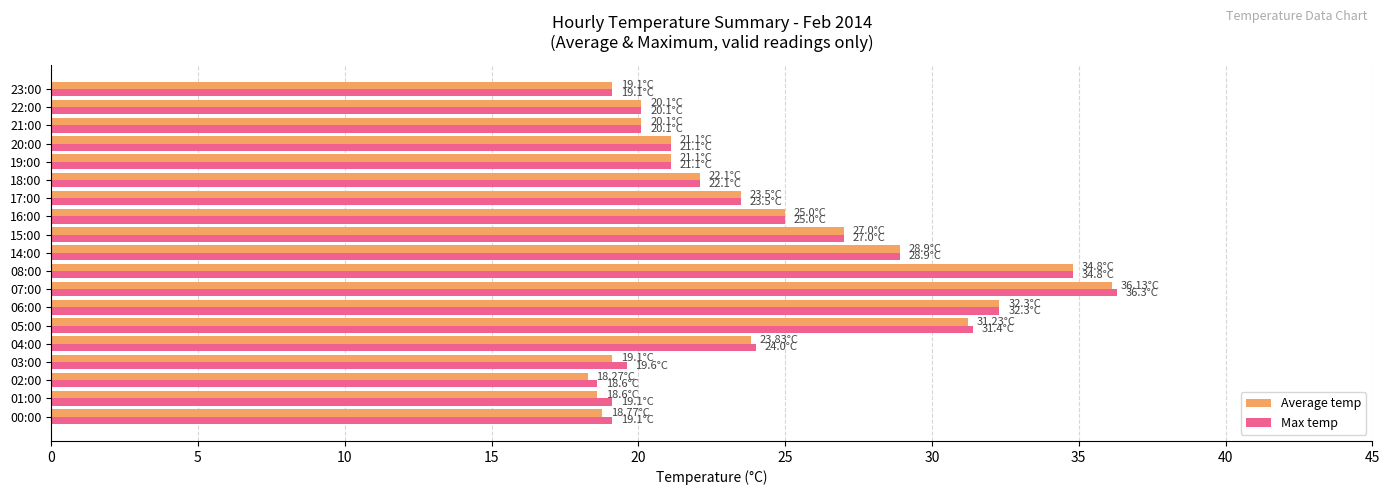

What is the difference between the maximum and minimum values in the Average temp series?

17.9